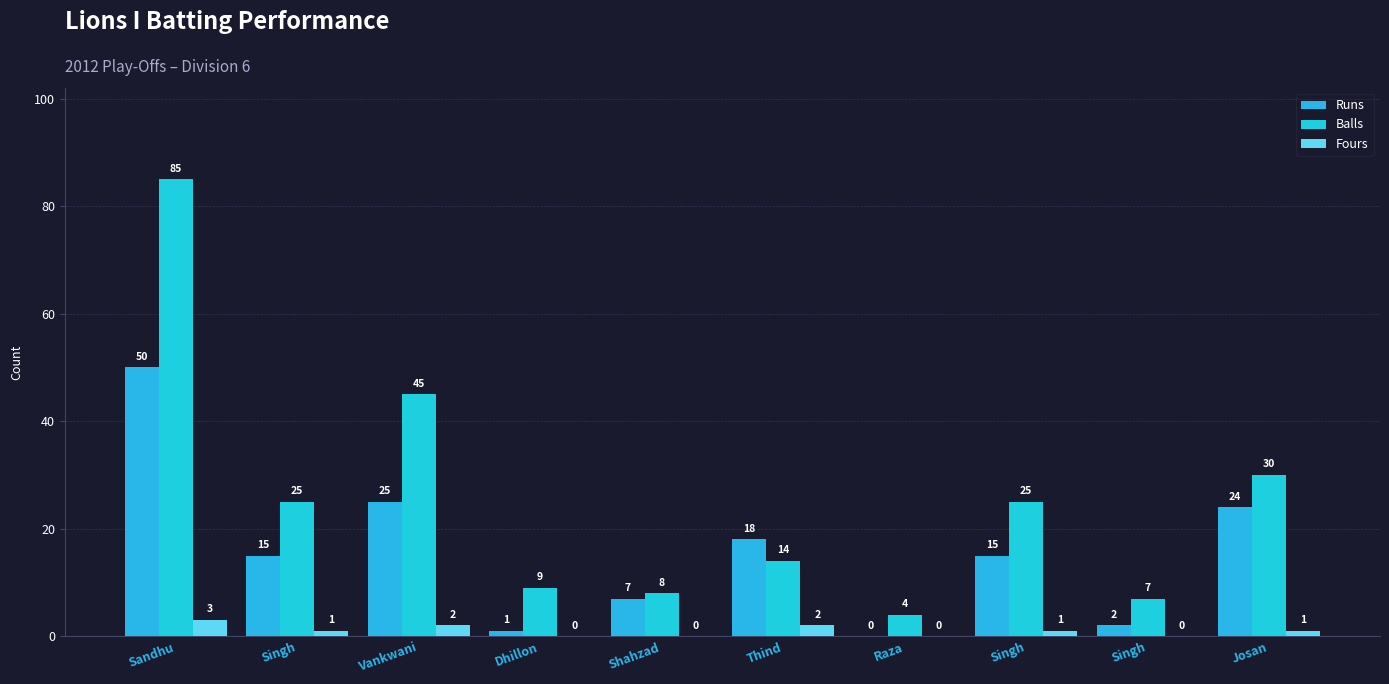

The Balls series shows 15 at Singh. True or false?

False